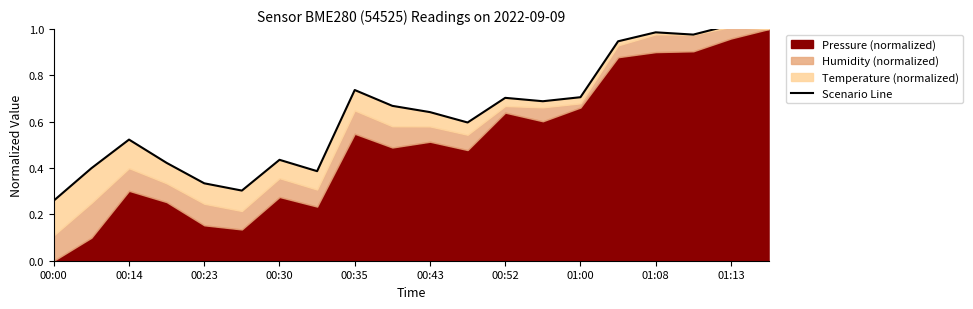

At which category does the chart reach its peak across all series?

01:13